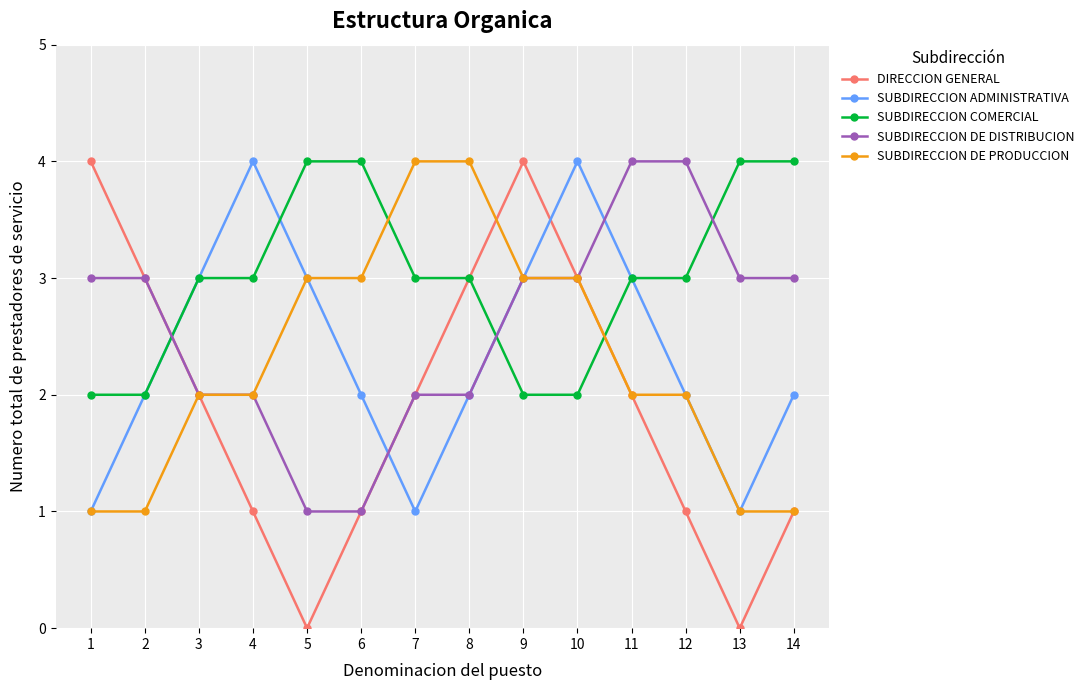

After their last crossing, which series has the higher values: DIRECCION GENERAL or SUBDIRECCION COMERCIAL?

SUBDIRECCION COMERCIAL